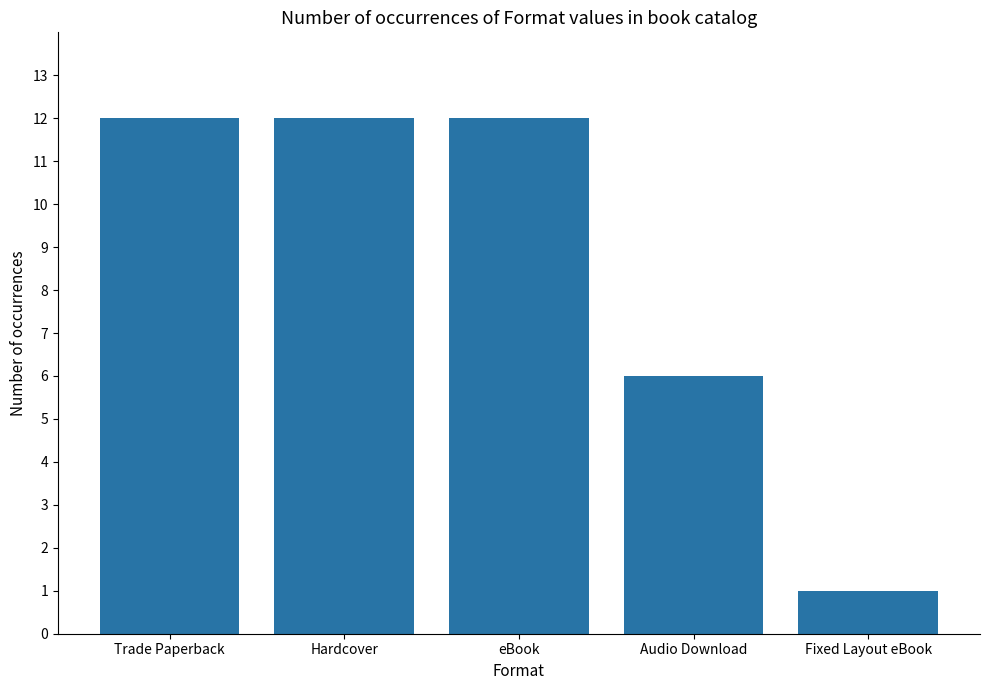

How many values are between 6 and 12?

4